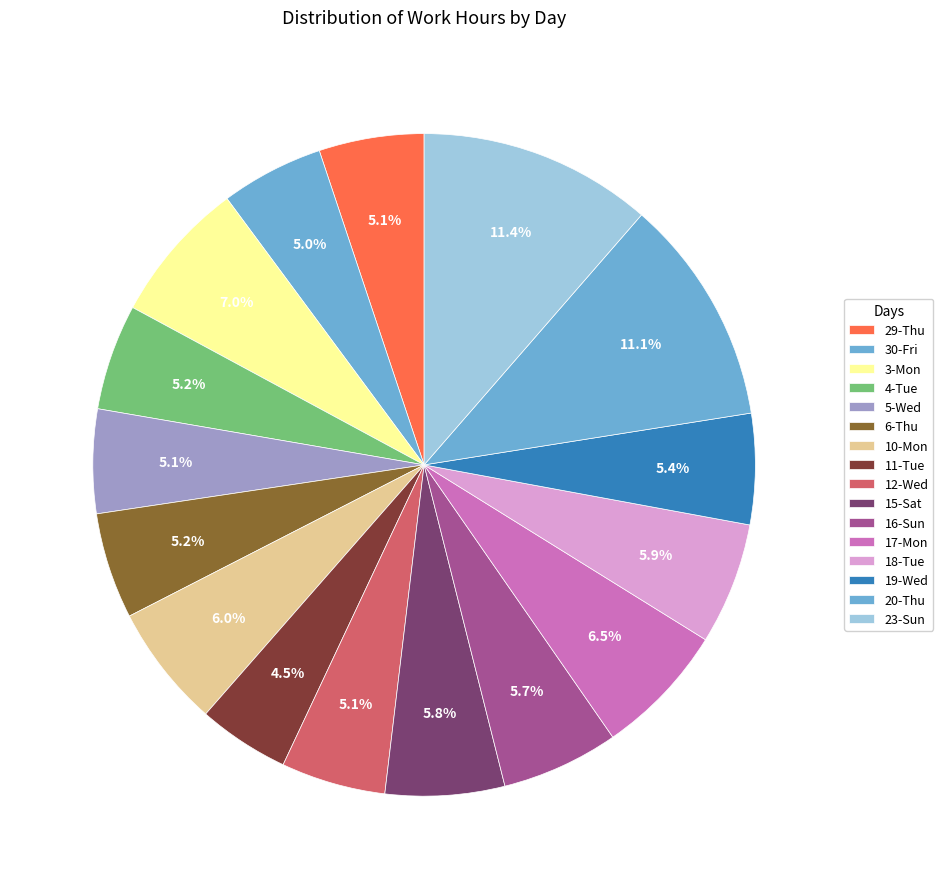

Is there a majority slice in this chart?

No